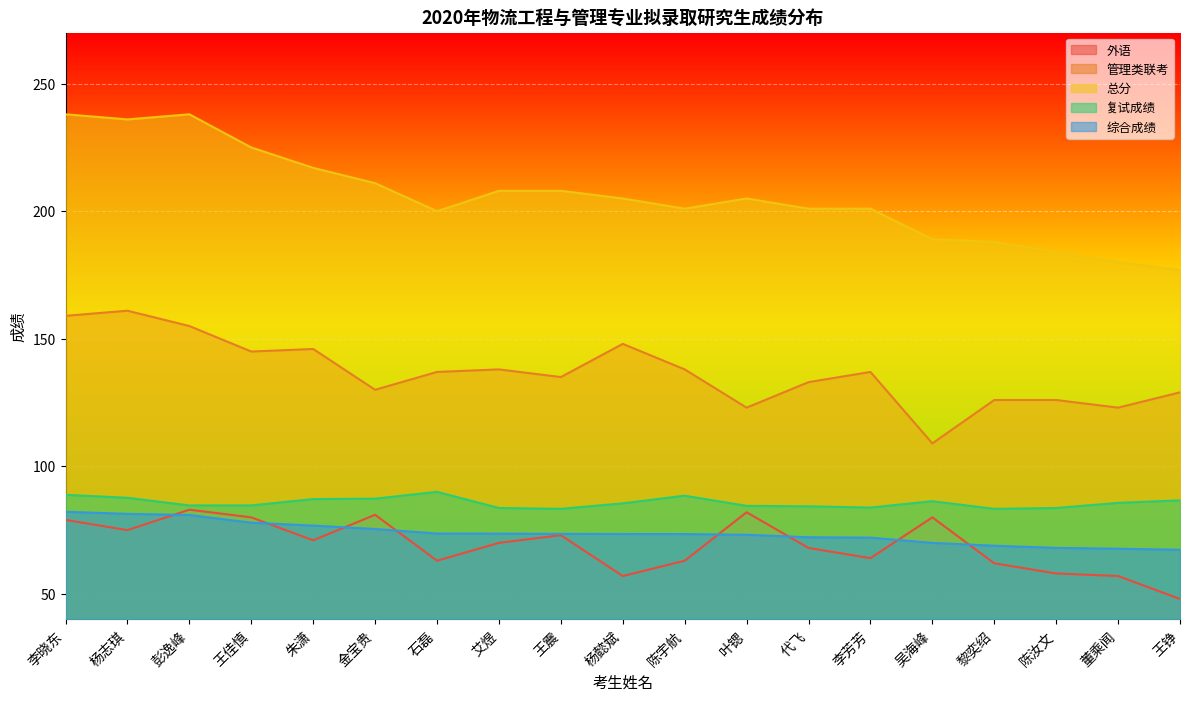

Is the value of 综合成绩 at 彭逸峰 greater than the value of 管理类联考 at 杨志琪?

No